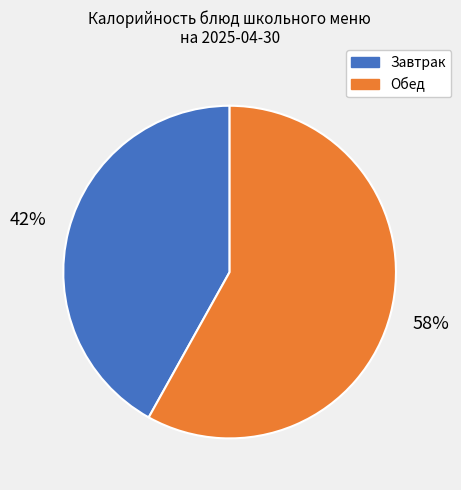

Is there a majority slice in this chart?

Yes